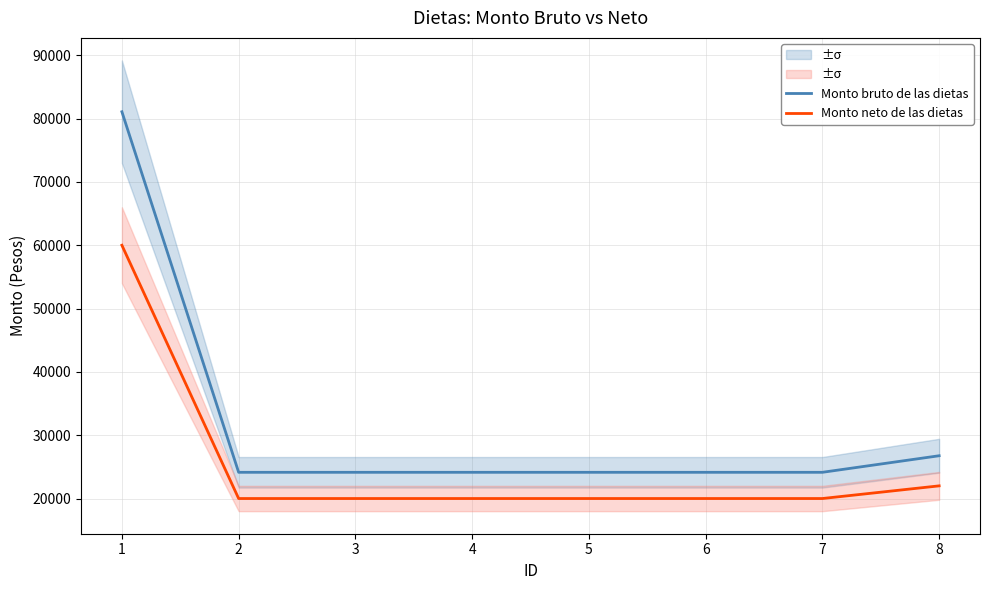

What is the value of the Monto bruto de las dietas point at the 7th from the left?

24140.4